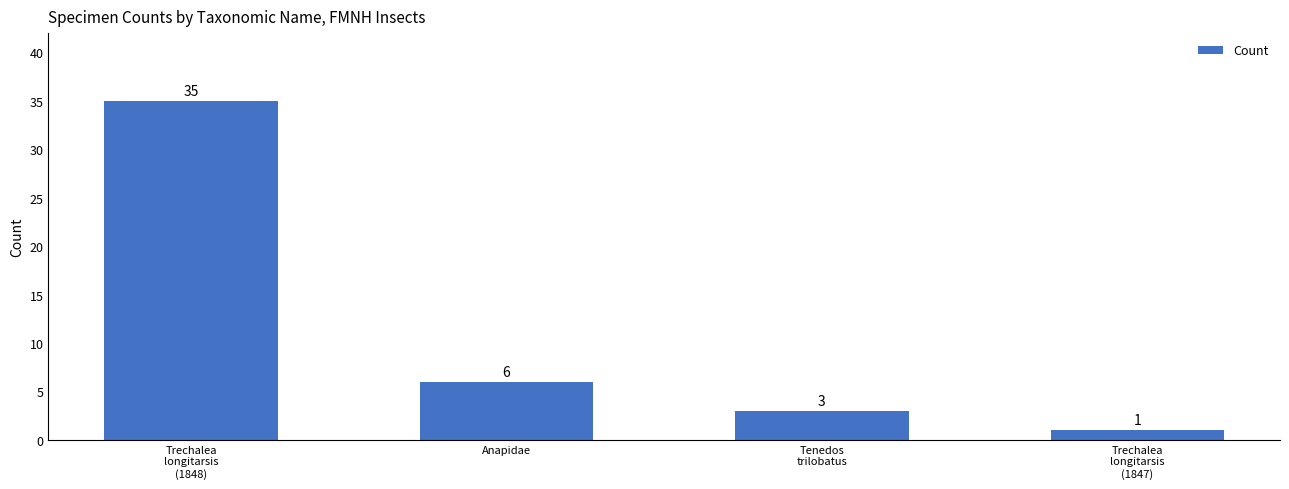

Is it true that the value at Anapidae is 6?

True